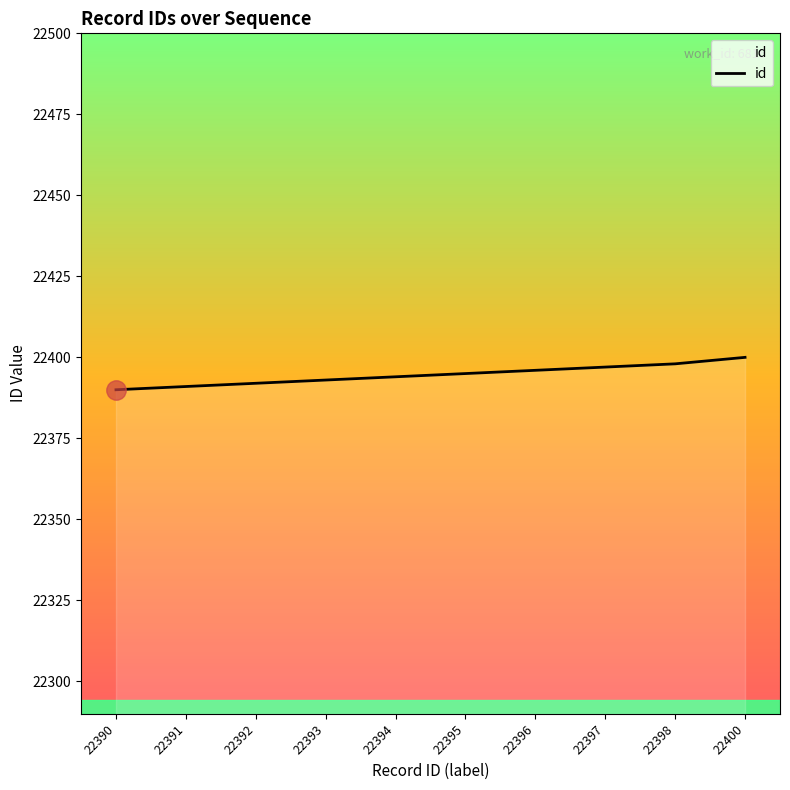

Which label corresponds to the largest value in the chart?

22400